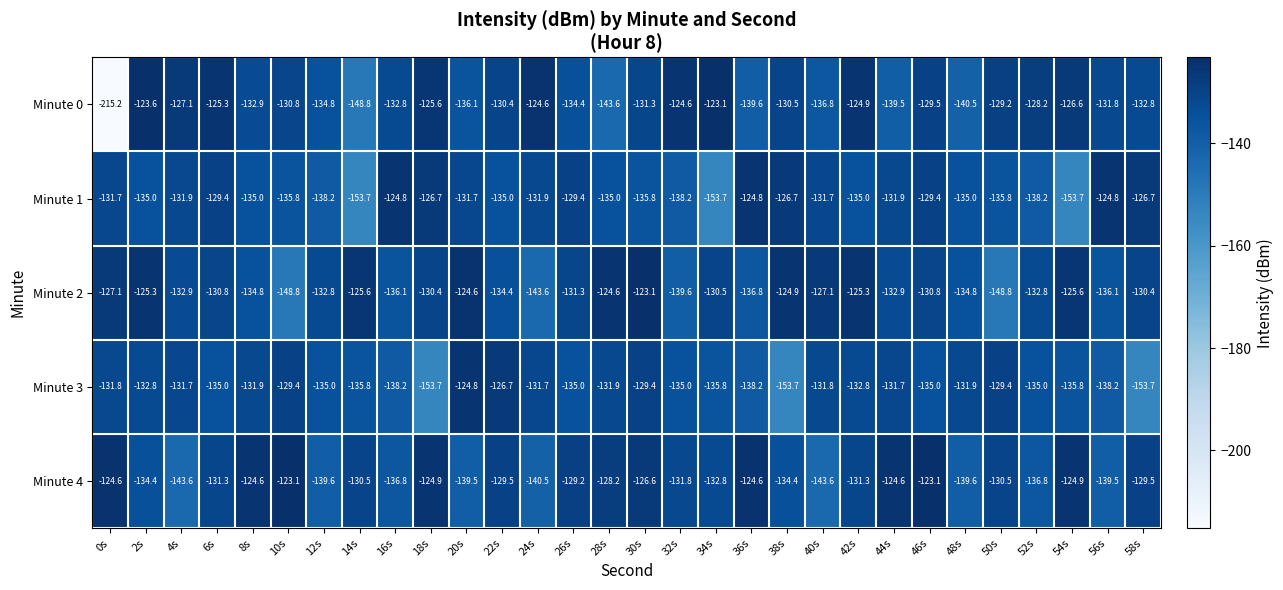

Which series has the largest total across all categories?

Minute 4